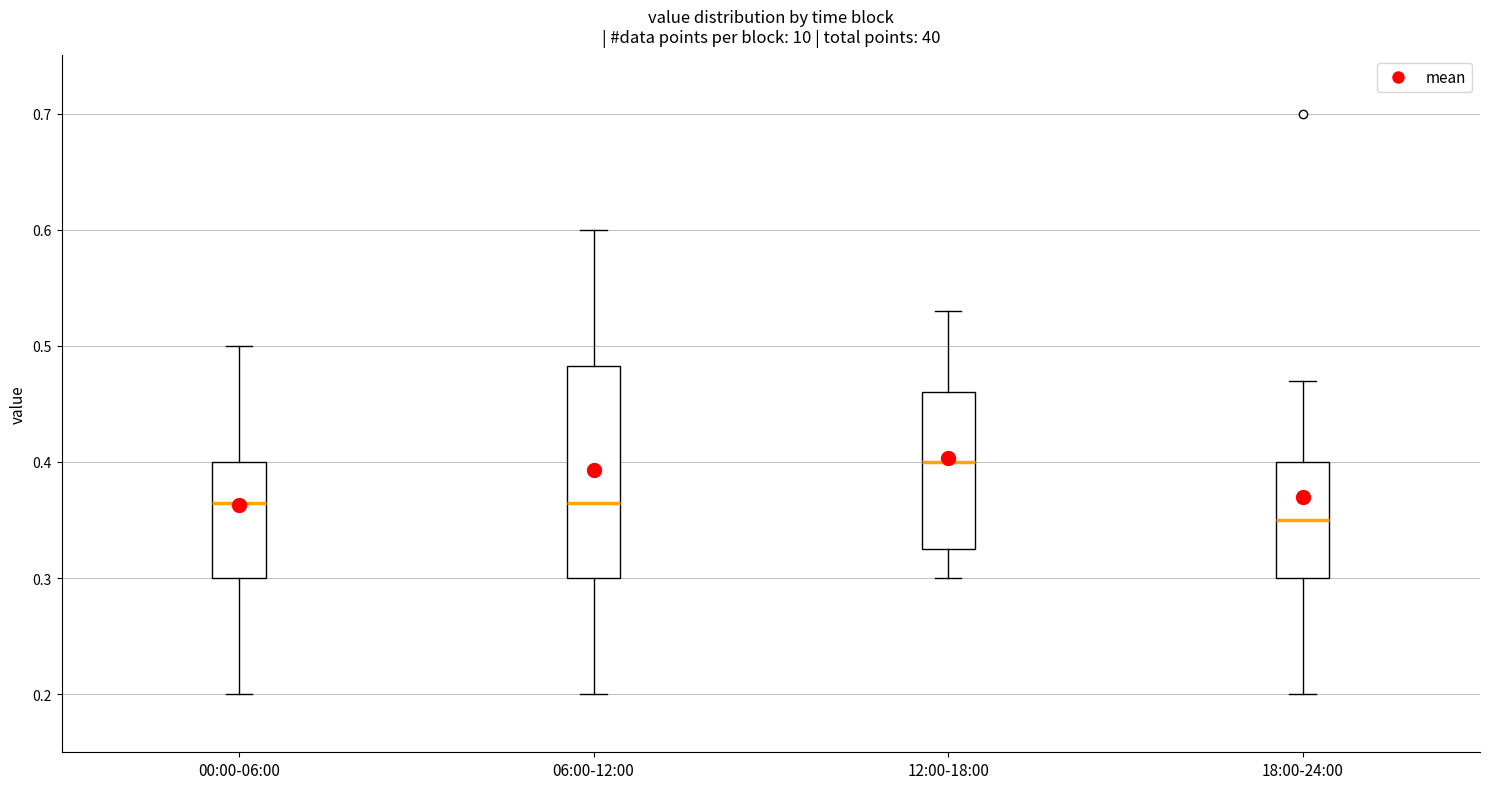

Which box's median line is the highest?

12:00-18:00